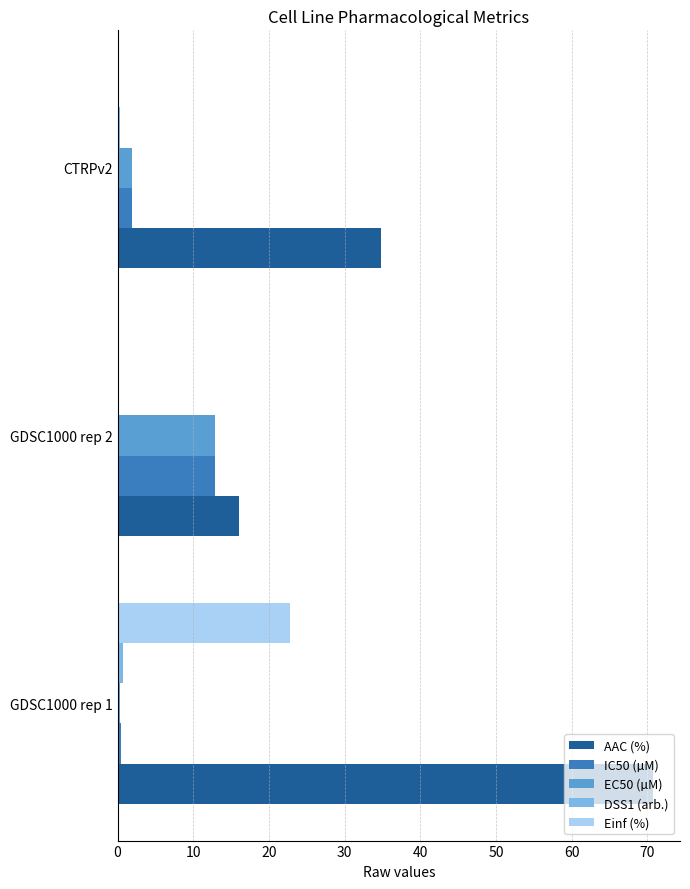

What is the highest value of the Einf (%) series?

22.8